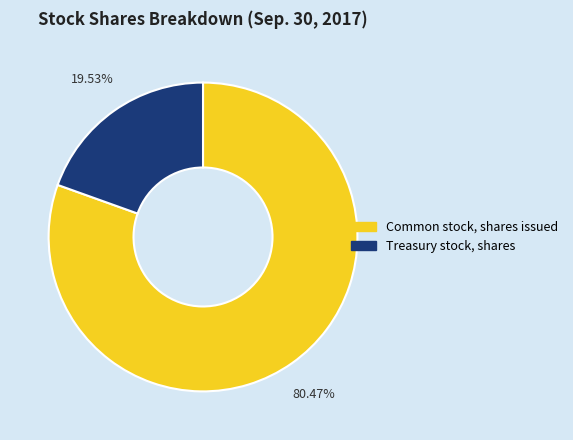

Combined, what portion of the pie is Treasury stock, shares and Common stock, shares issued?

100.0%